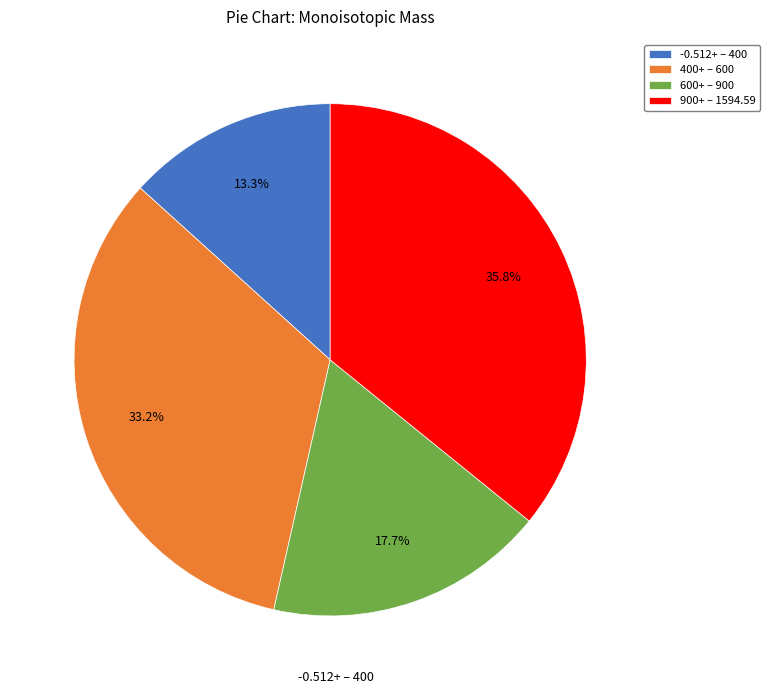

Which category has the biggest portion of the pie?

900+ – 1594.59